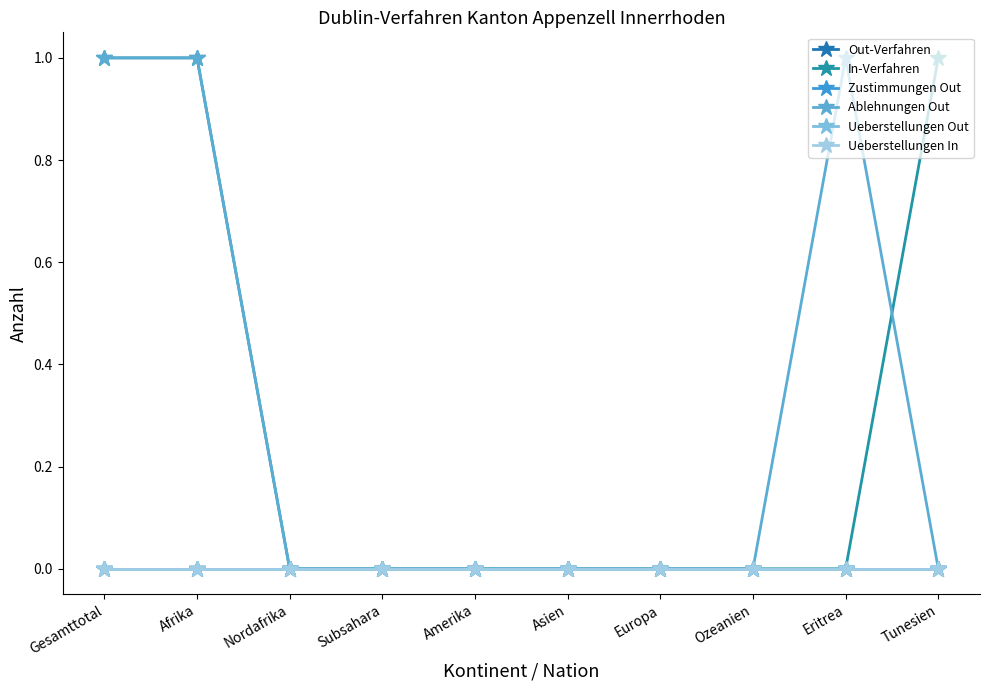

How many lines are shown in the chart?

6